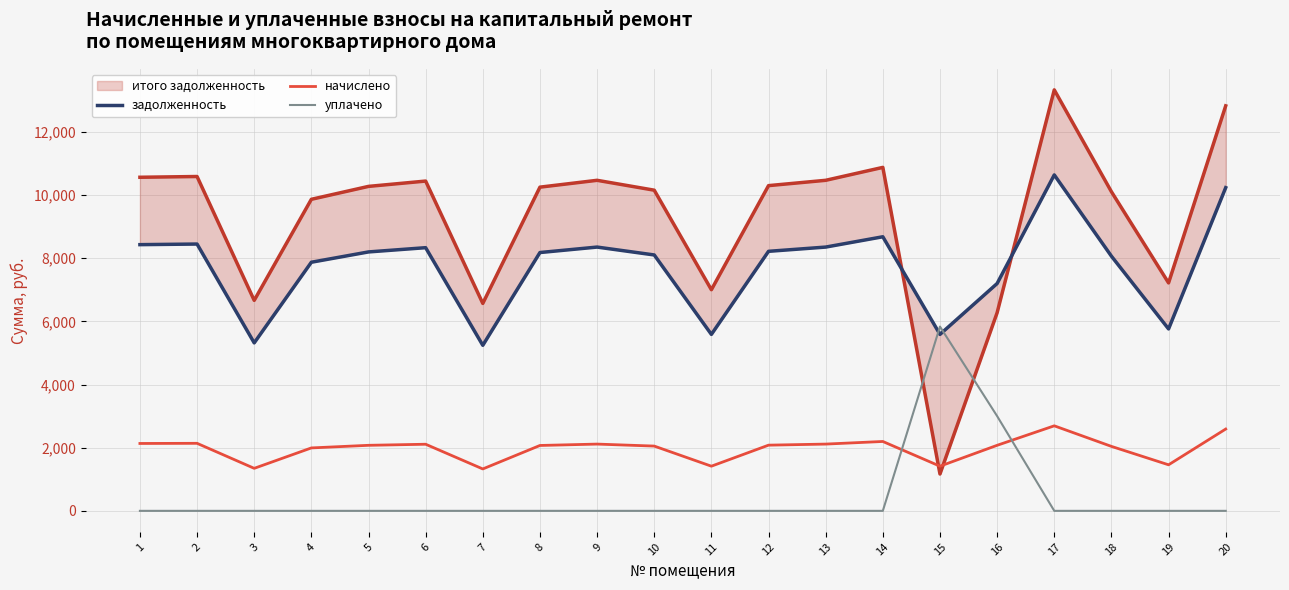

True or false: уплачено and начислено cross at least once.

True